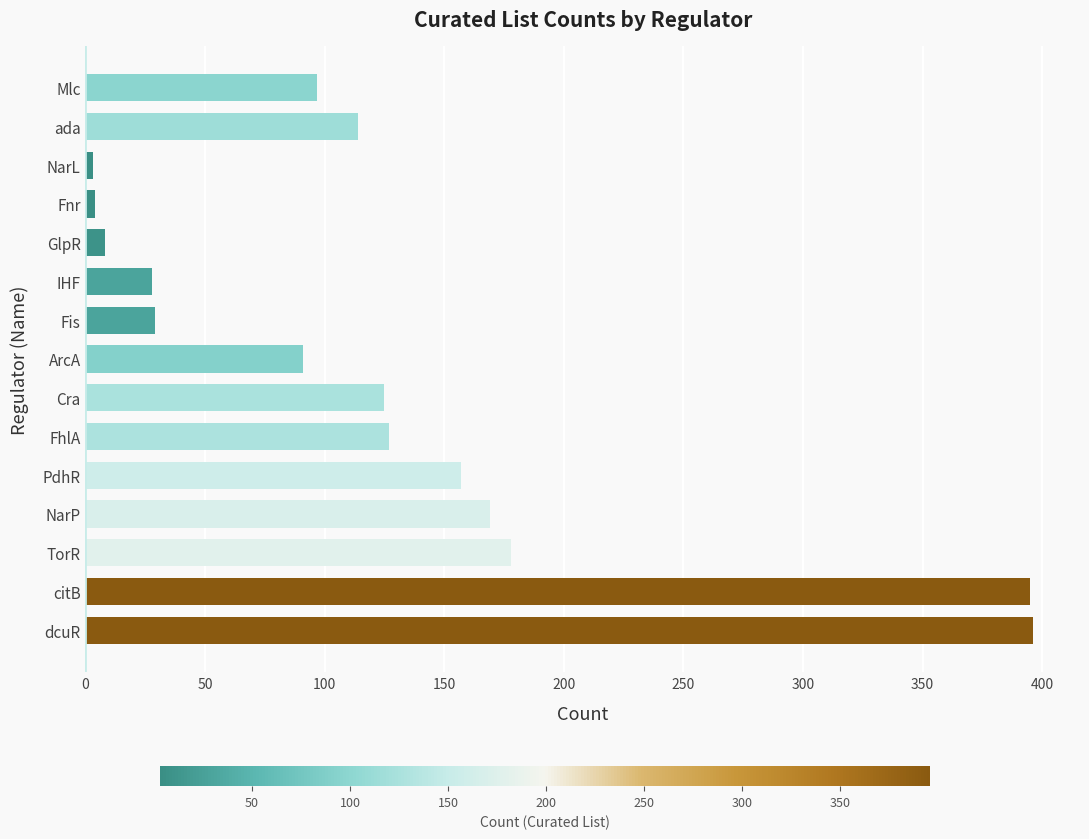

Where is the data nearest to the value 199?

TorR